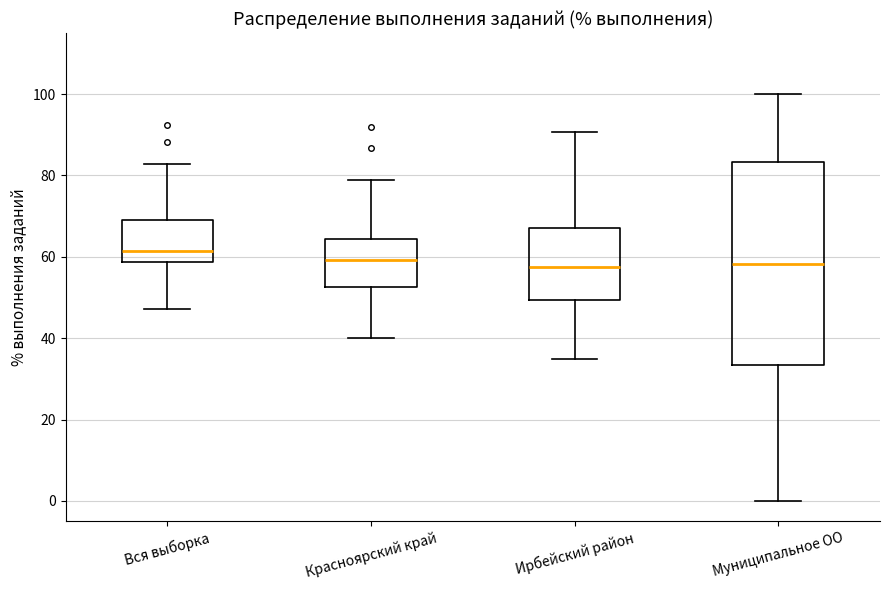

Comparing the boxes themselves (not the whiskers), which one is the tallest?

Муниципальное ОО